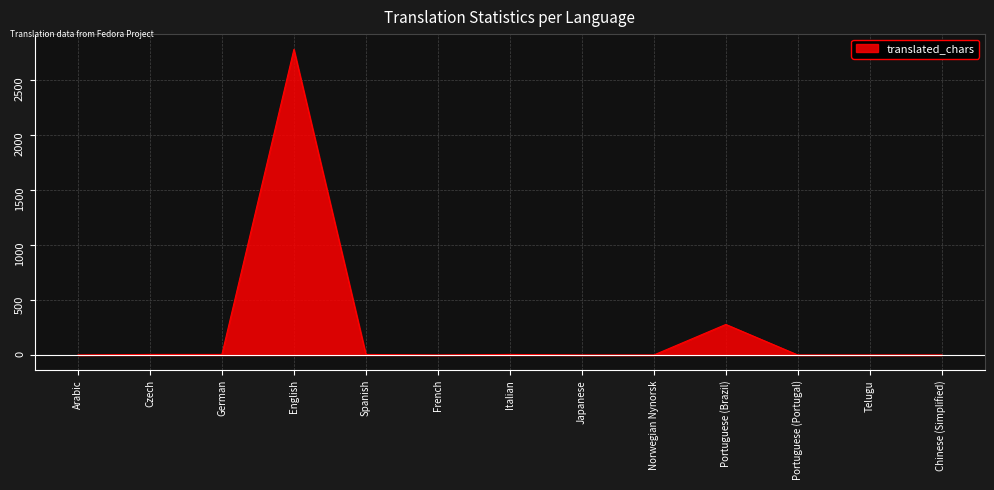

Which has a higher value, German or Portuguese (Brazil)?

Portuguese (Brazil)